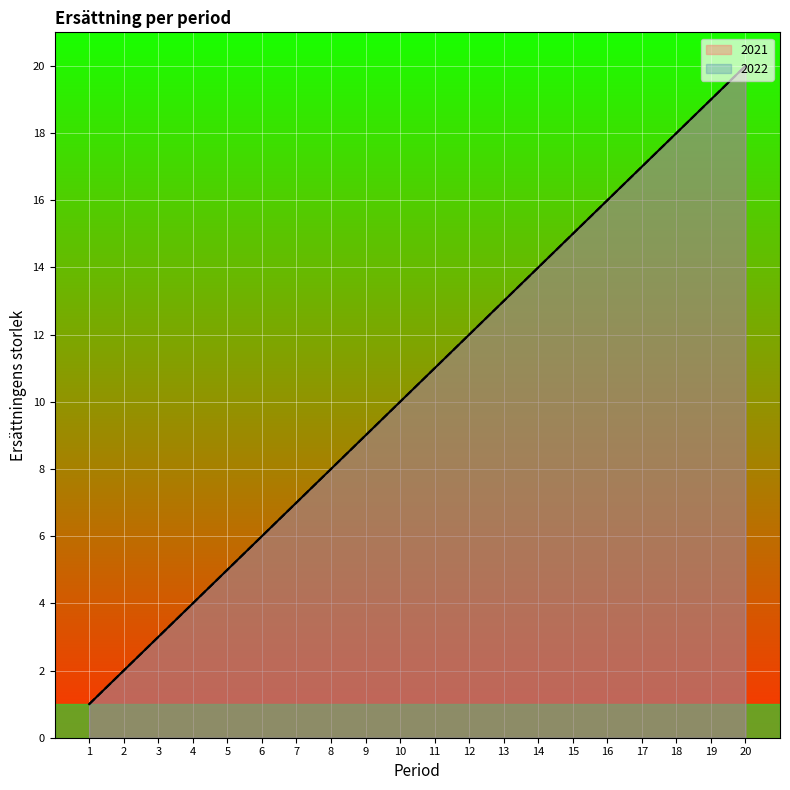

Which series has the largest total across all categories?

2021